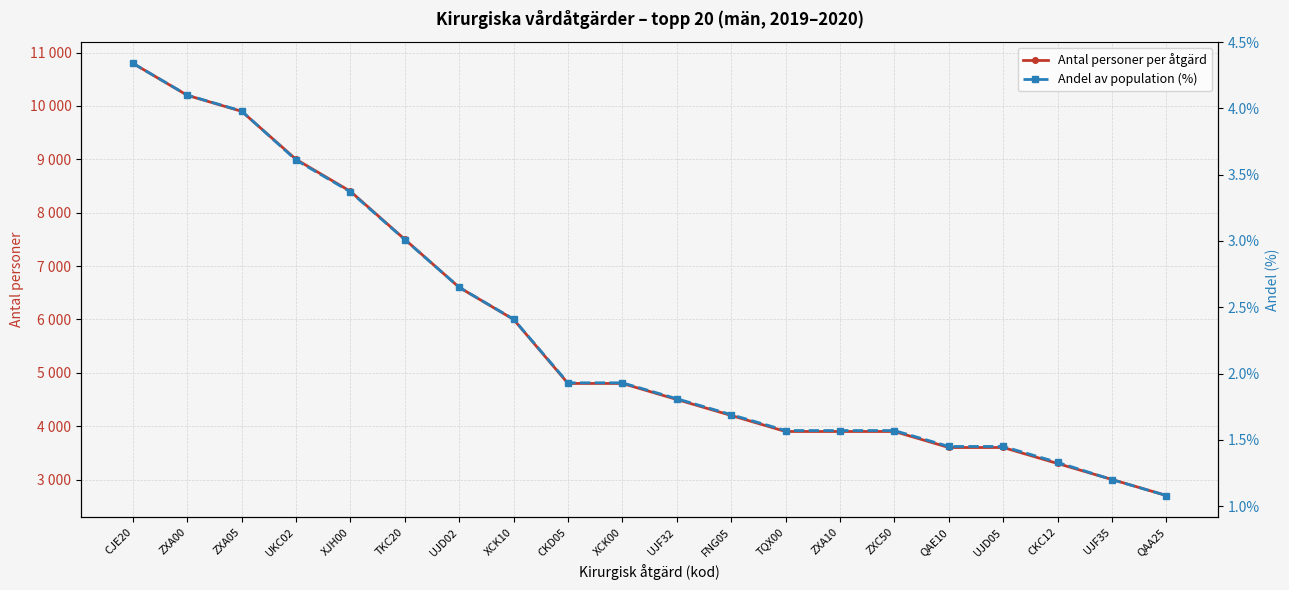

Reading left to right, extract all data points from this chart.

Antal personer per åtgärd: CJE20=10800.0	ZXA00=10200.0	ZXA05=9900.0	UKC02=9000.0	XJH00=8400.0	TKC20=7500.0	UJD02=6600.0	XCK10=6000.0	CKD05=4800.0	XCK00=4800.0	UJF32=4500.0	FNG05=4200.0	TQX00=3900.0	ZXA10=3900.0	ZXC50=3900.0	QAE10=3600.0	UJD05=3600.0	CKC12=3300.0	UJF35=3000.0	QAA25=2700.0
Andel av population (%): CJE20=4.3	ZXA00=4.1	ZXA05=4.0	UKC02=3.6	XJH00=3.4	TKC20=3.0	UJD02=2.6	XCK10=2.4	CKD05=1.9	XCK00=1.9	UJF32=1.8	FNG05=1.7	TQX00=1.6	ZXA10=1.6	ZXC50=1.6	QAE10=1.4	UJD05=1.4	CKC12=1.3	UJF35=1.2	QAA25=1.1